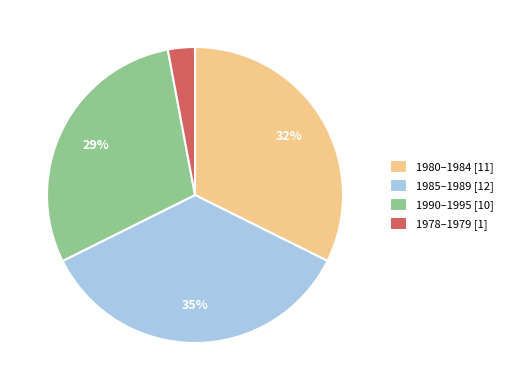

Combined, do 1985–1989 [12] and 1978–1979 [1] account for over 50%?

No